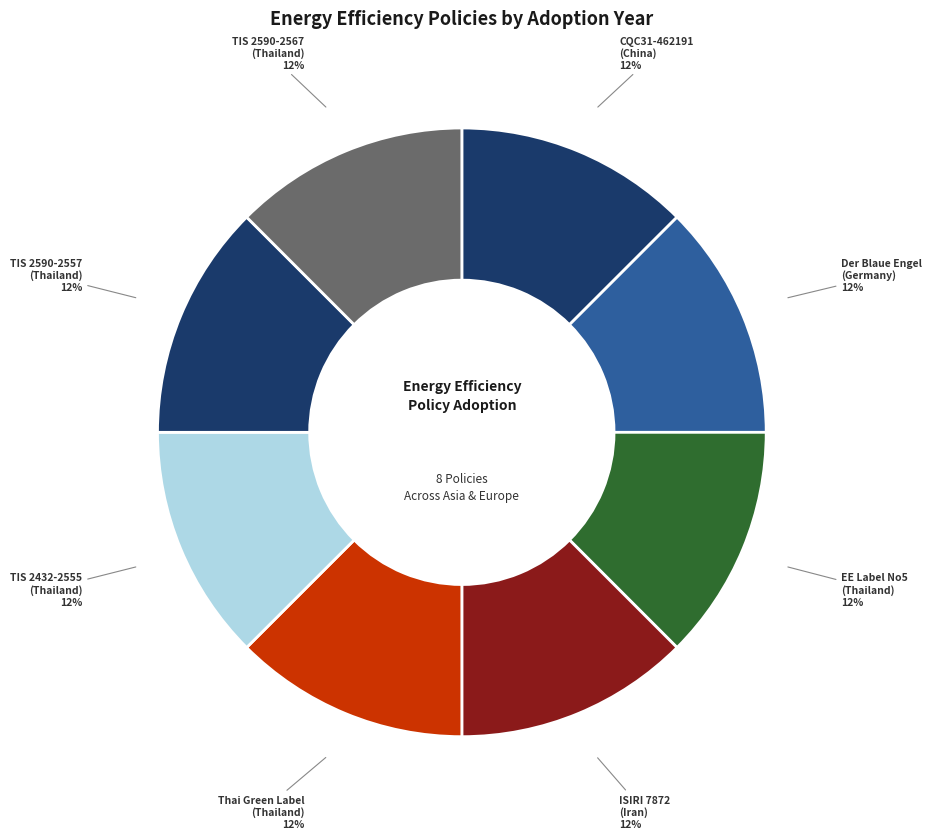

Is there any slice that represents more than half of the pie?

No